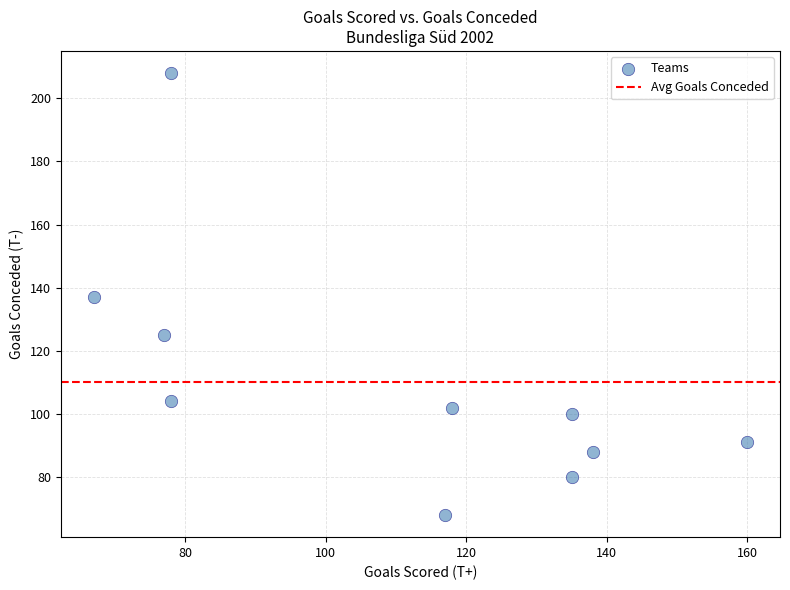

What is the average Y value?

110